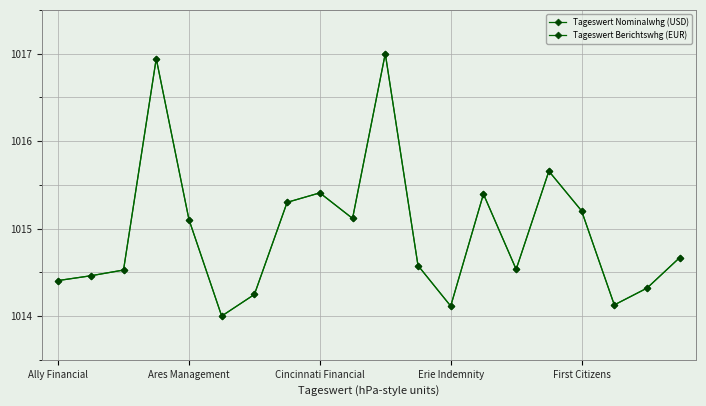

What is the maximum value shown in the chart?

1017.0